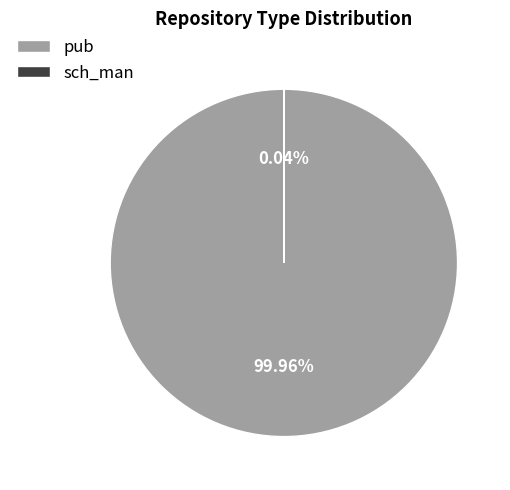

Which slice is the largest?

pub